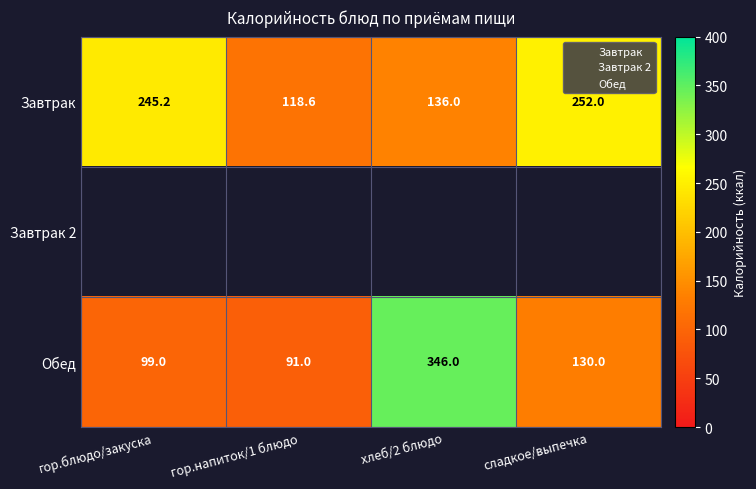

Read the Обед value at гор.напиток/1 блюдо.

91.0